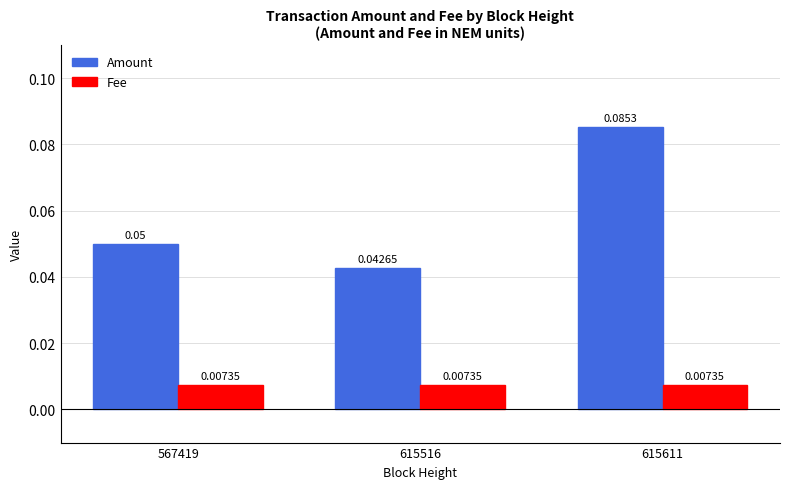

Which series changed the most between 567419 and 615516?

Amount